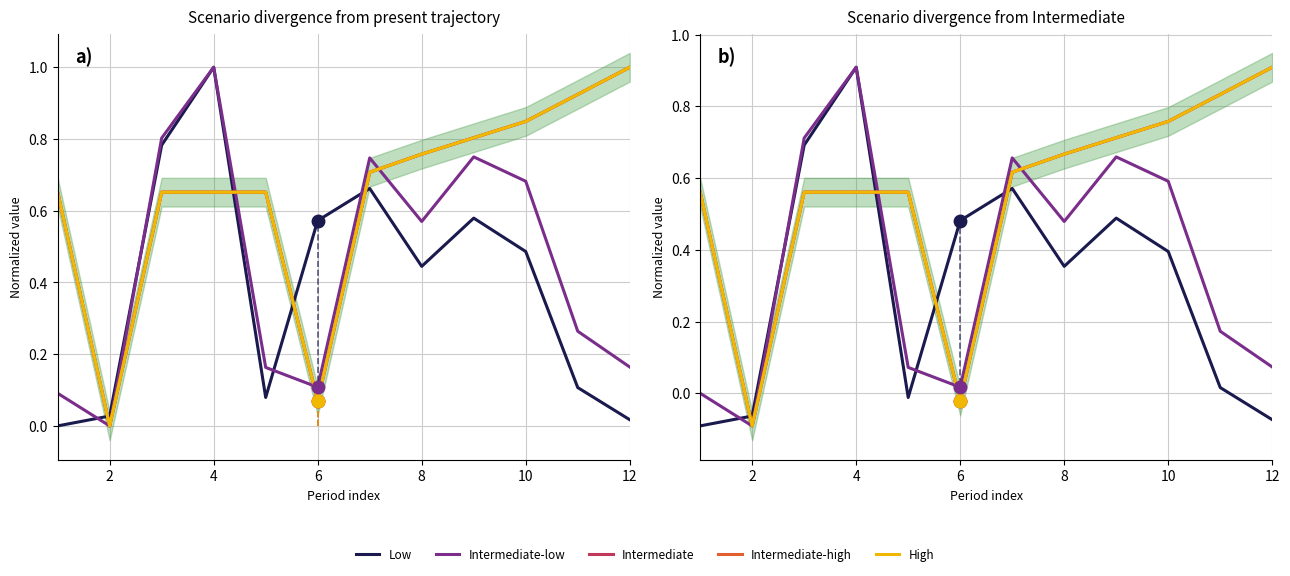

Rank the series at 4 from lowest to highest value.

Intermediate, Intermediate-high, High, Low, Intermediate-low